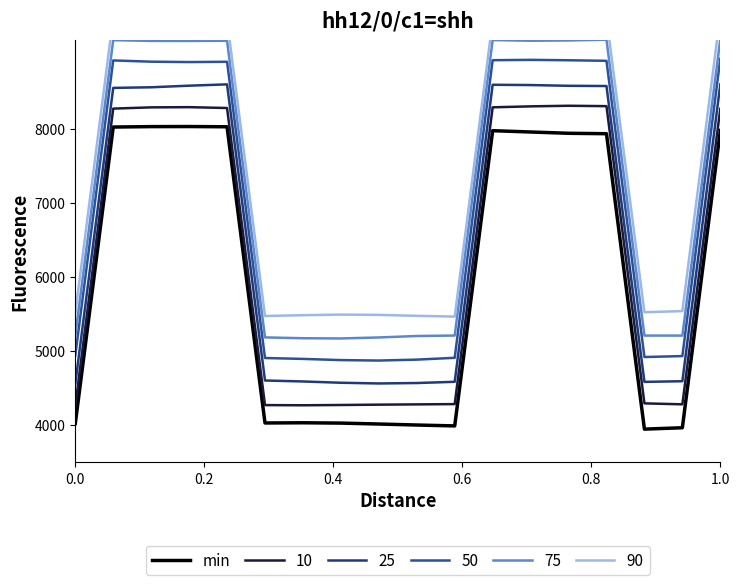

How many data points are less than 7935?

9